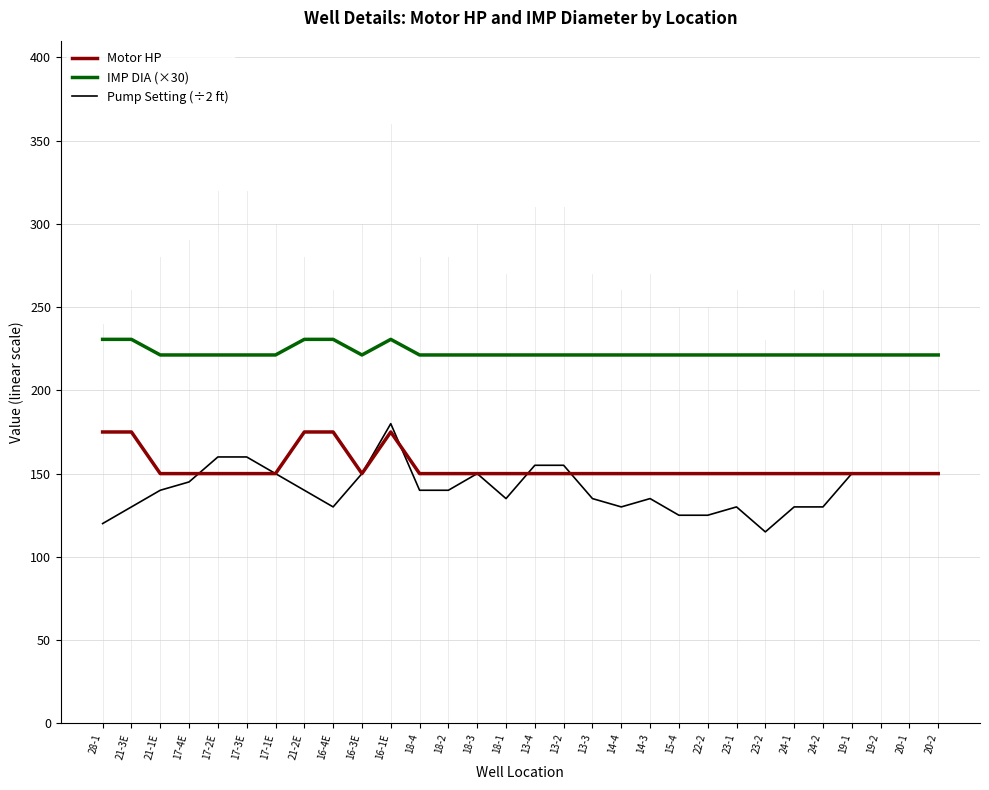

What is the difference between the maximum and minimum values in the IMP DIA (×30) series?

9.4